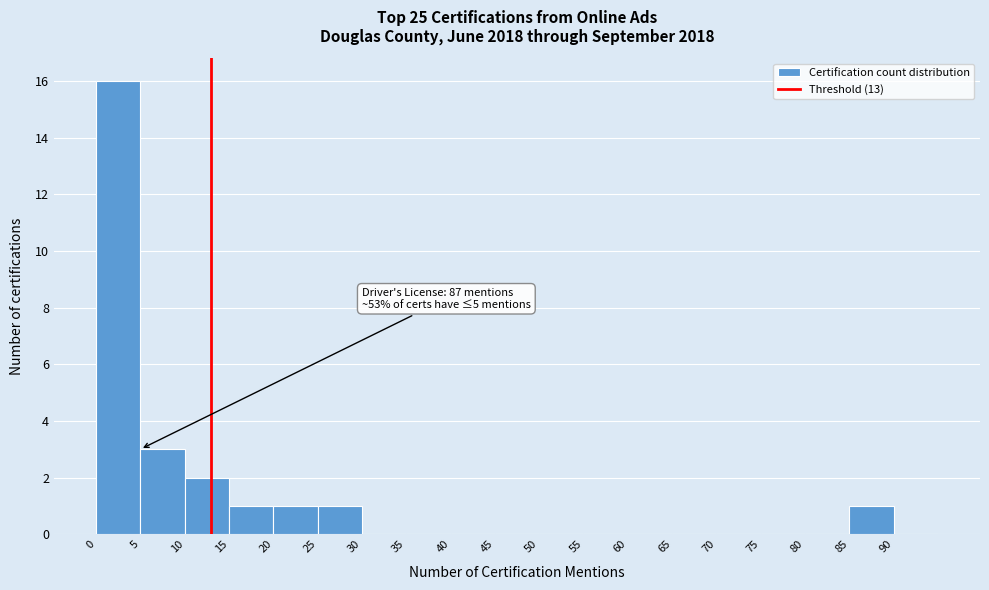

Over which range of the x-axis is the bar tallest?

0 to 5